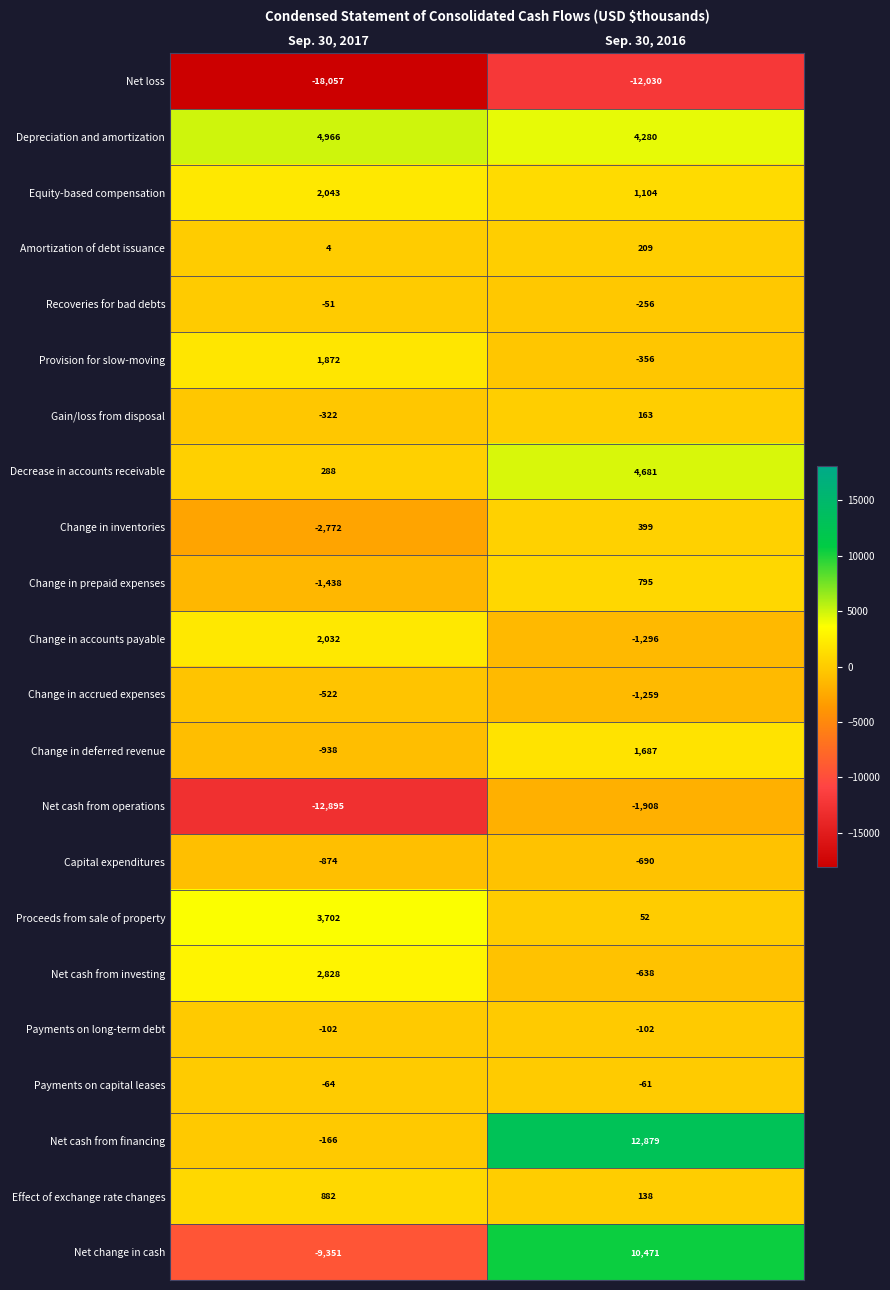

At which category does the chart reach its minimum across all series?

Sep. 30, 2017